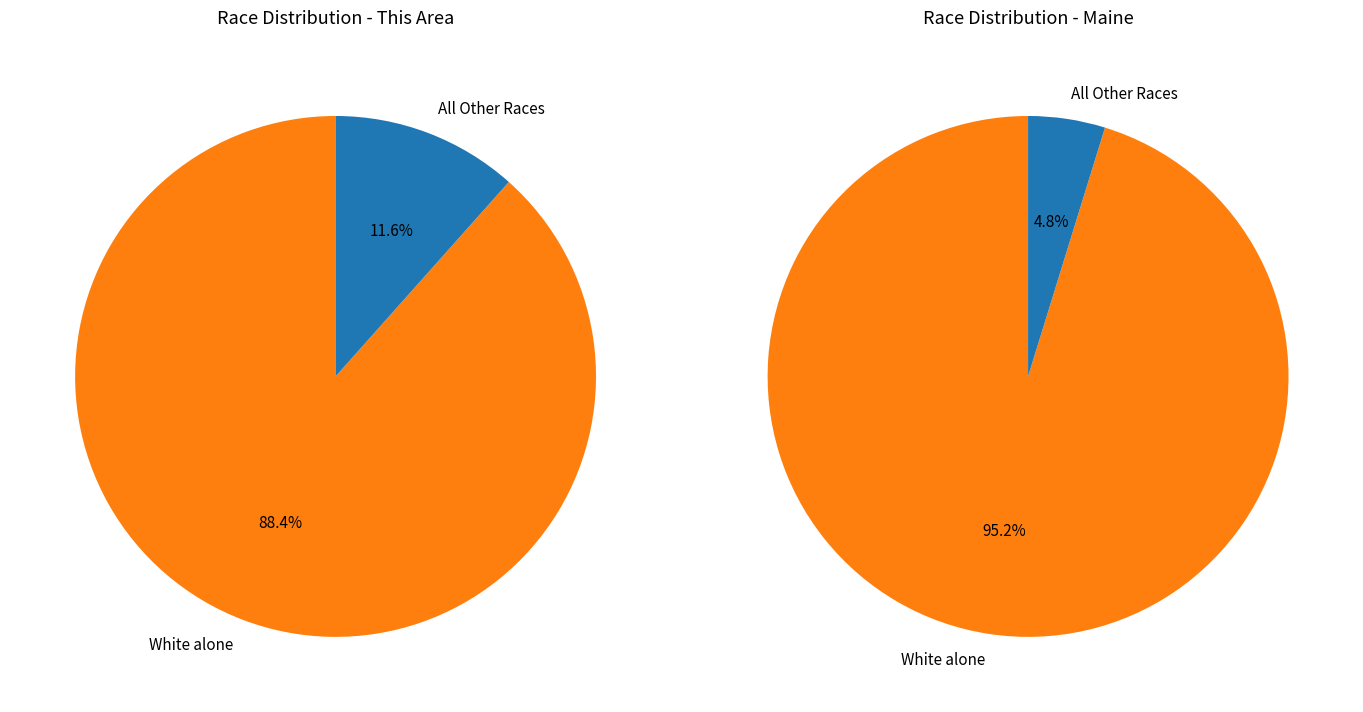

Is Some Other Race alone the majority of the pie?

No